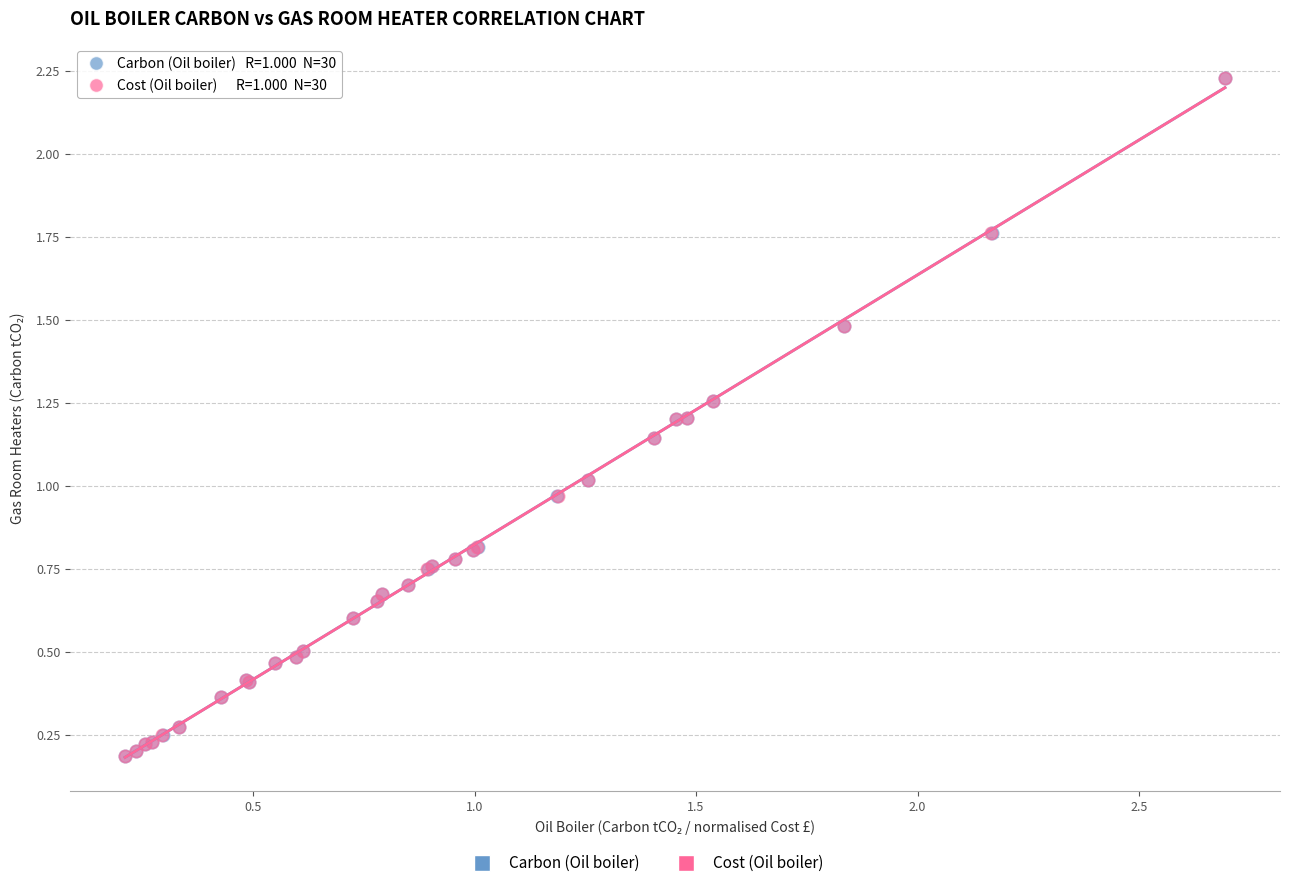

Which series has the widest spread of Y values?

Cost (Oil boiler)